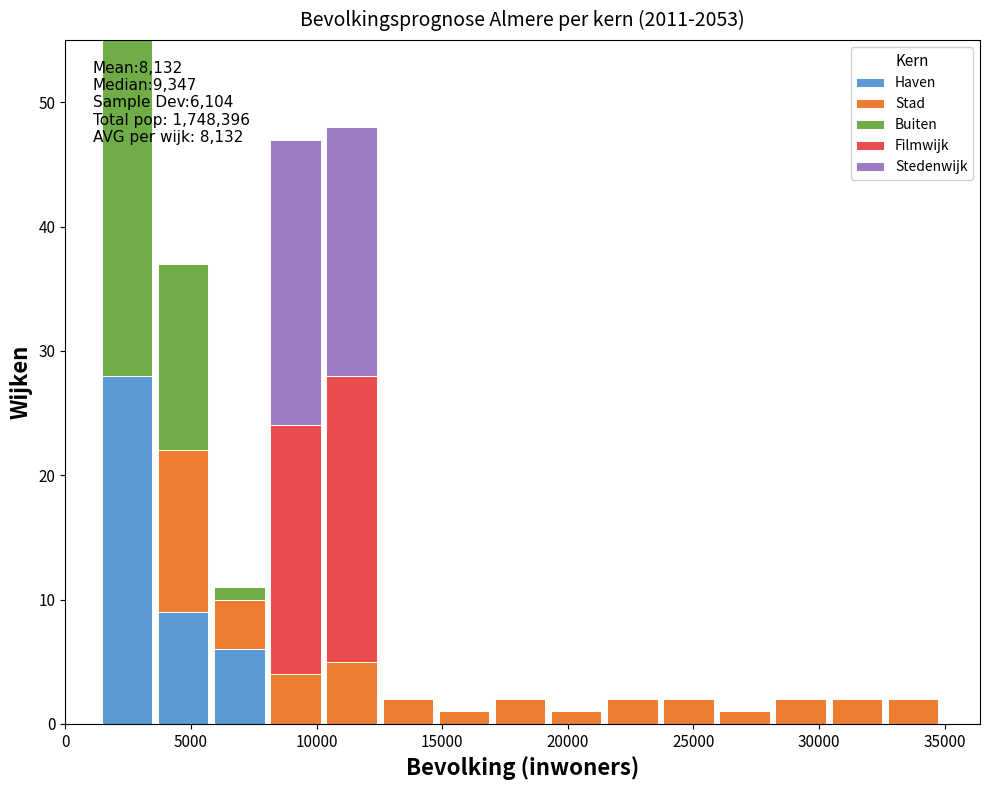

Which range on the x-axis has the tallest stacked bar (by total height)?

1500 to 3500